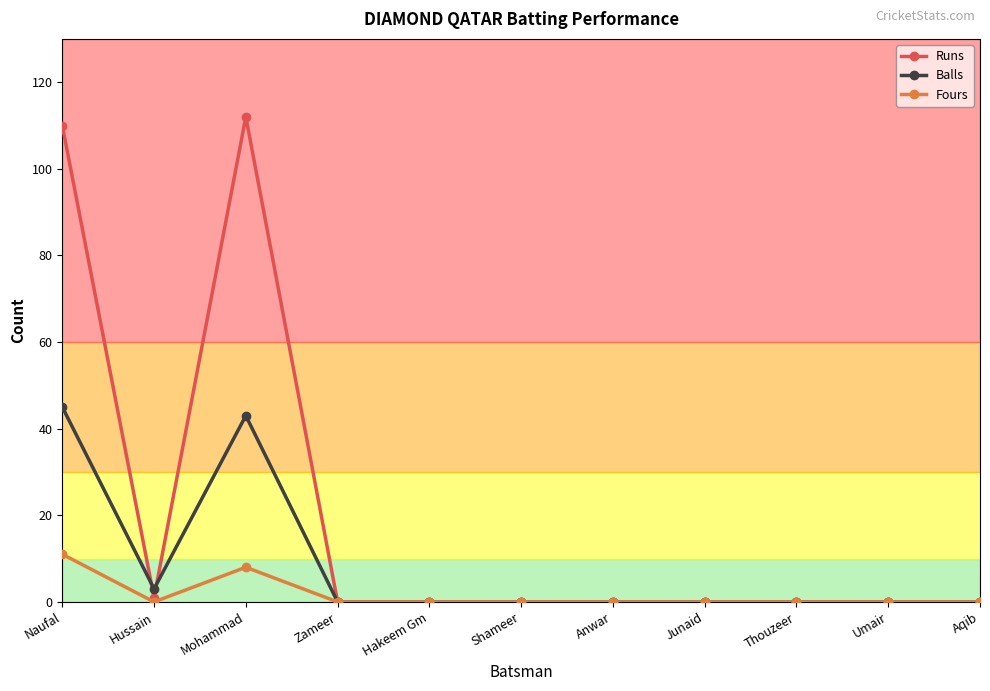

What is the total value across all series at Naufal?

166